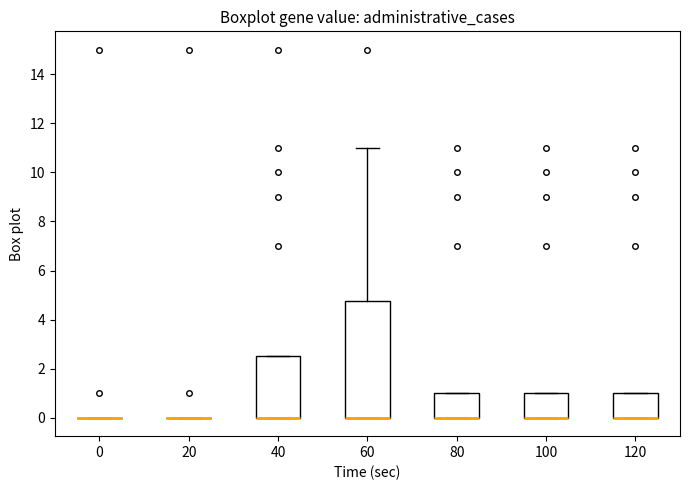

Reading left to right, read every box against the y-axis: the position of its median line, the range the box covers, and the ends of its whiskers. The values are not printed on the chart, so give them approximately, as read against the axis.

0: box collapsed to a line at 0.0, whiskers 0.0 to 0.0
20: box collapsed to a line at 0.0, whiskers 0.0 to 0.0
40: median 0.0 (drawn on the box's lower edge), box 0.0 to 2.6, whiskers 0.0 to 2.6
60: median 0.0 (drawn on the box's lower edge), box 0.0 to 4.8, whiskers 0.0 to 11.0
80: median 0.0 (drawn on the box's lower edge), box 0.0 to 1.0, whiskers 0.0 to 1.0
100: median 0.0 (drawn on the box's lower edge), box 0.0 to 1.0, whiskers 0.0 to 1.0
120: median 0.0 (drawn on the box's lower edge), box 0.0 to 1.0, whiskers 0.0 to 1.0